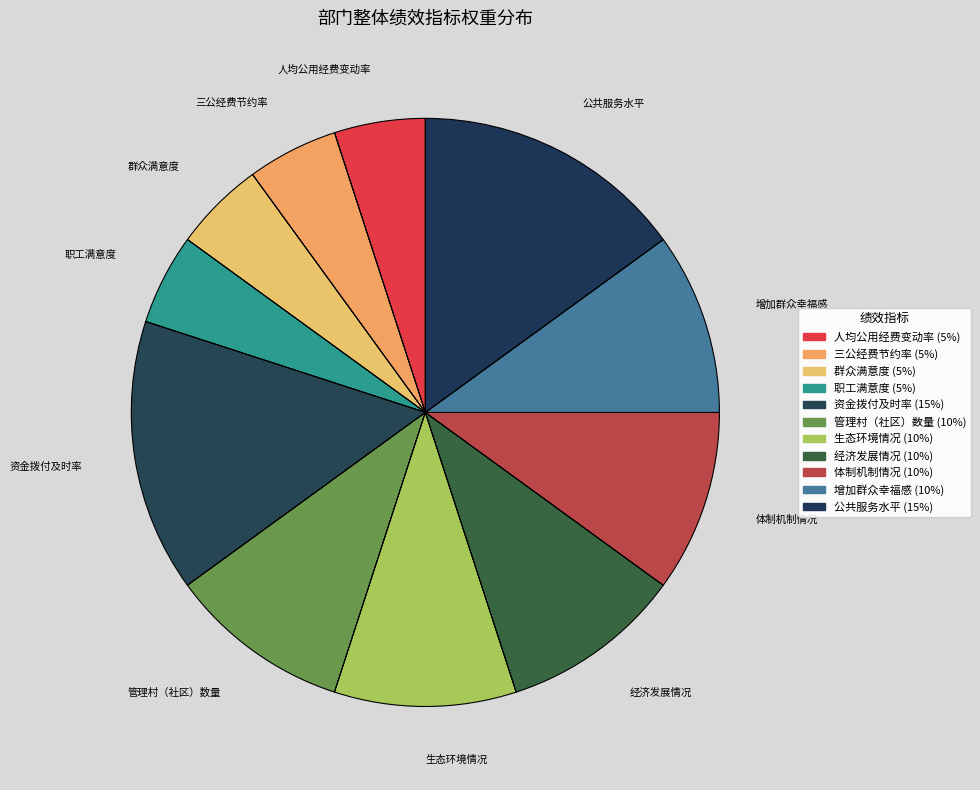

Count the number of slices in the pie.

11